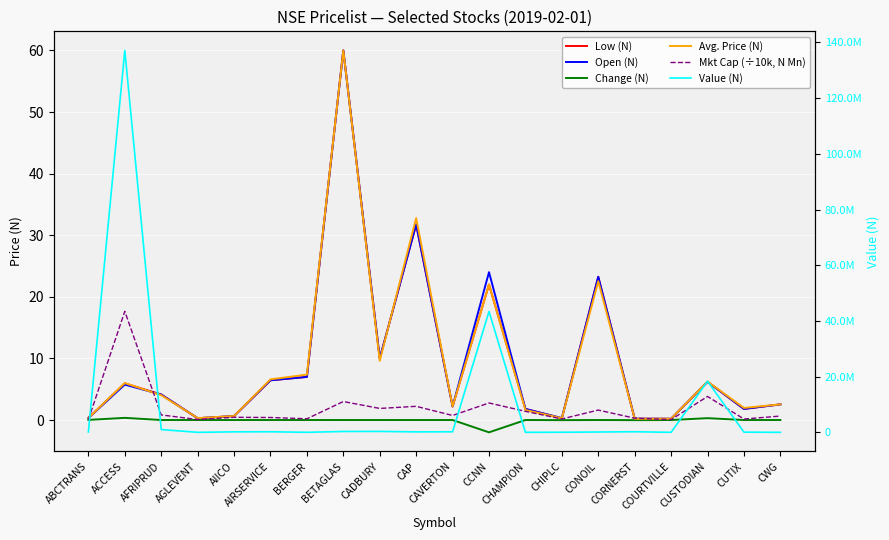

What is the minimum value shown in the chart?

-2.0